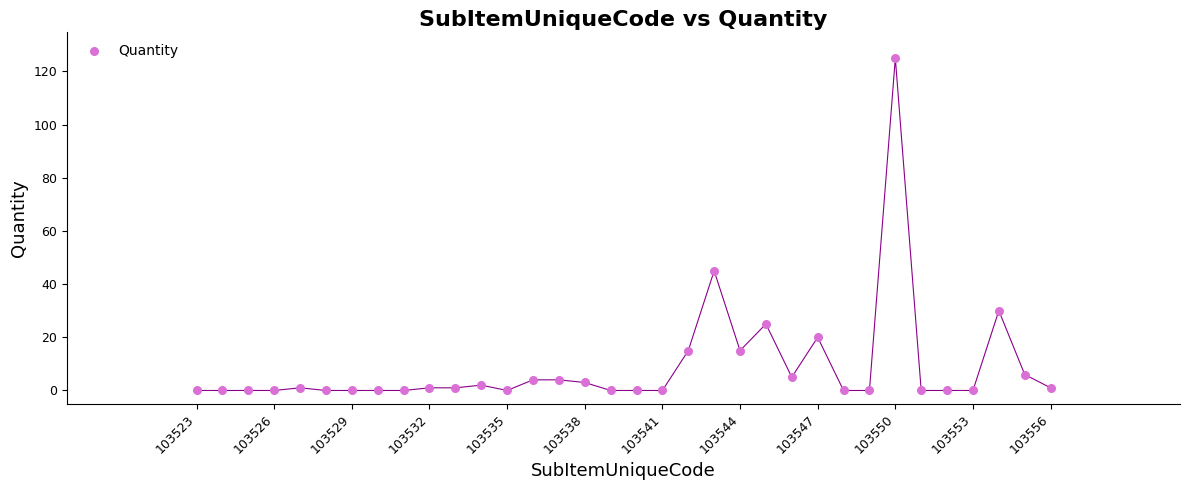

What is the range of Y values (max minus min)?

125